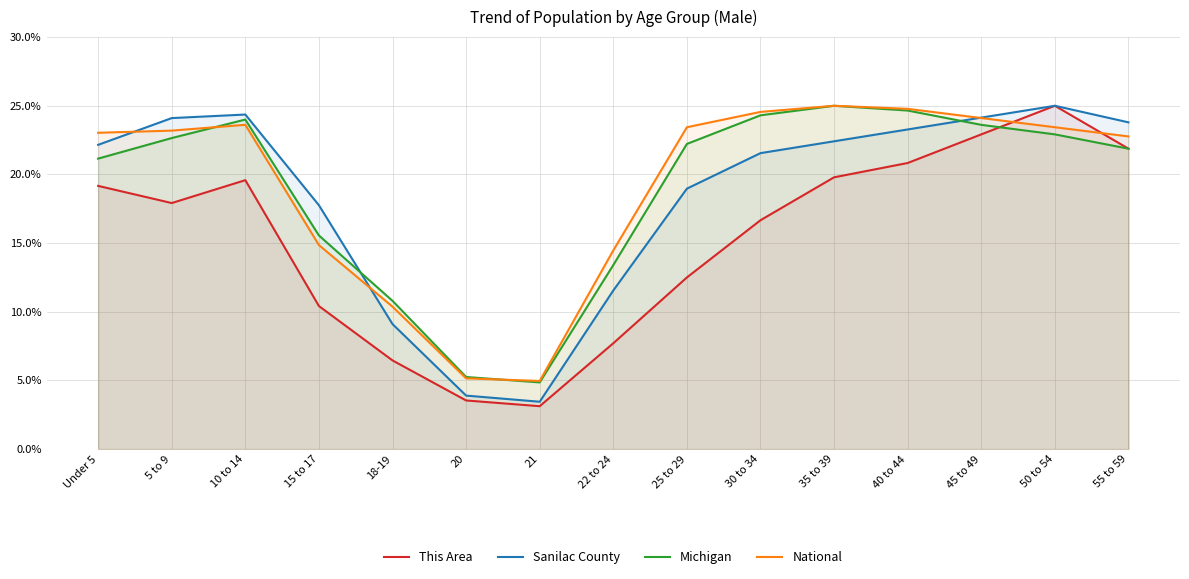

True or false: This Area has more than 0 points higher than both neighbors.

True